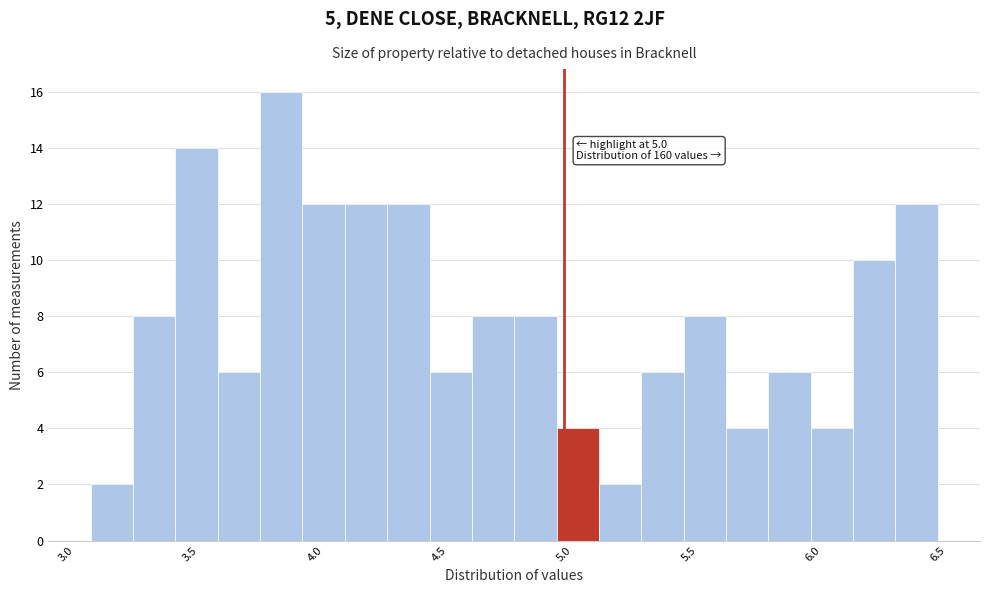

Read against the x-axis, roughly where is the centre of the tallest bar?

3.85